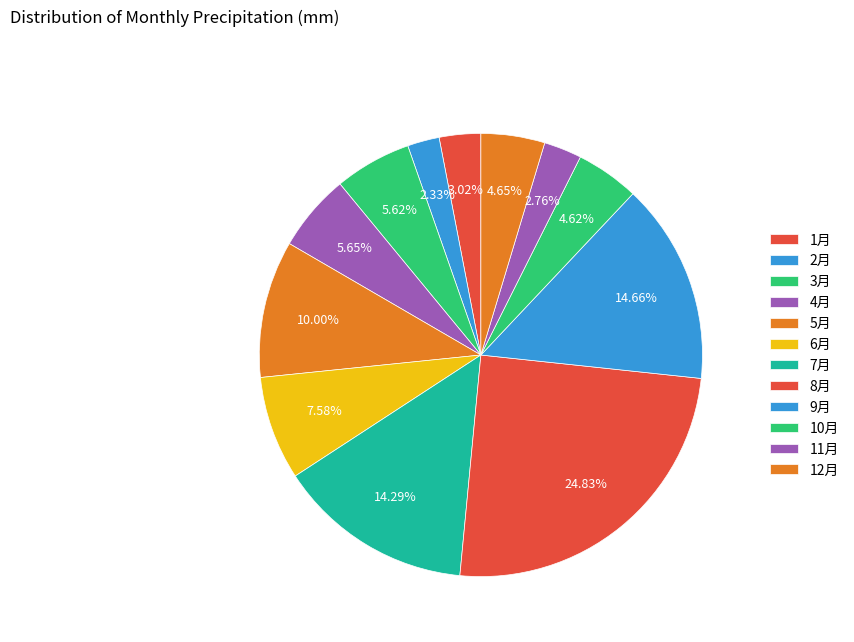

Does 12月 represent more than half of the total?

No